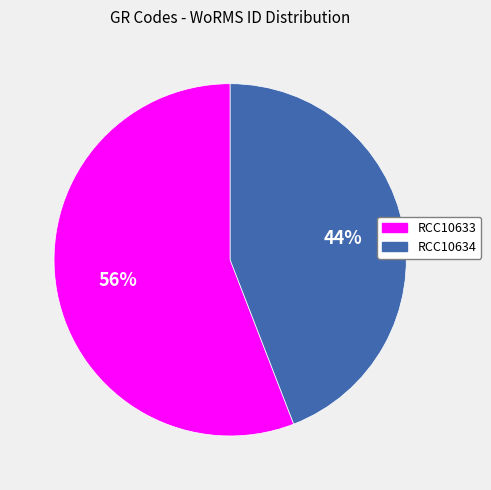

To the nearest percent, what is the combined percentage of RCC10633 and RCC10634?

100%